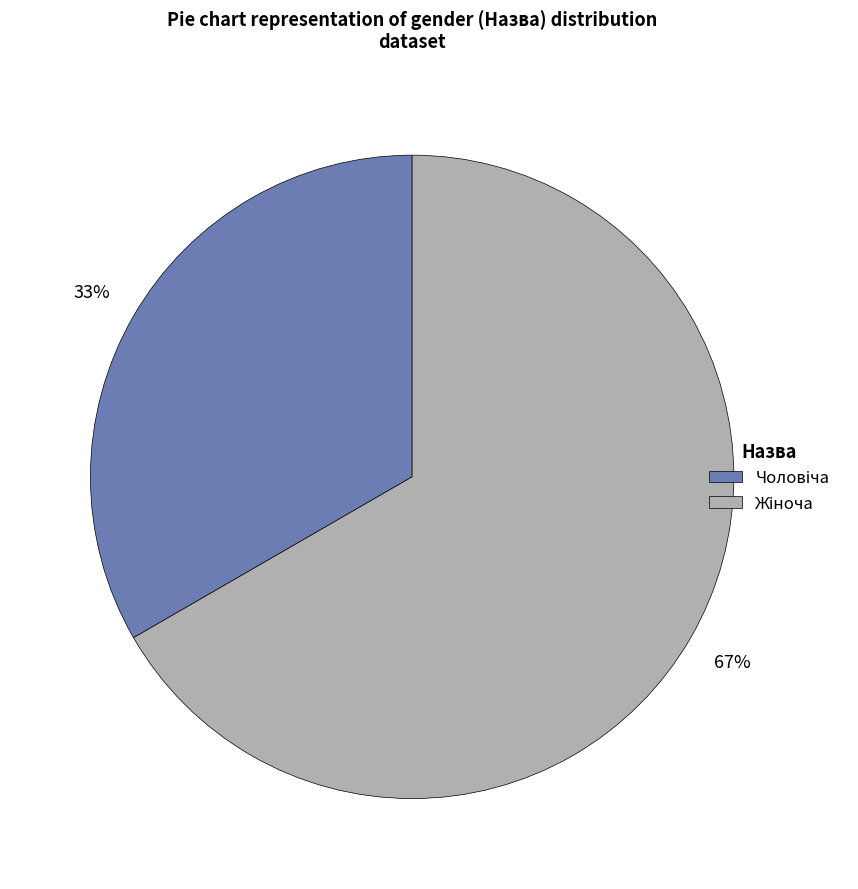

Does any single category account for the majority?

Yes